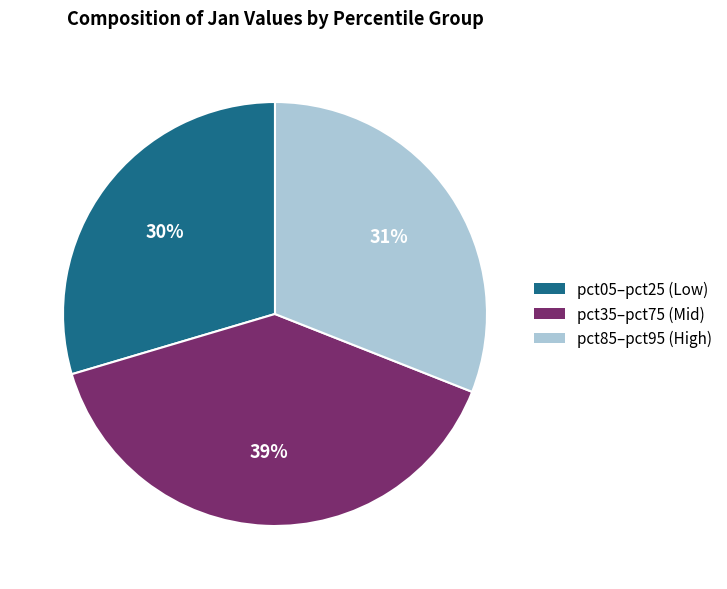

Is there any slice that represents more than half of the pie?

No